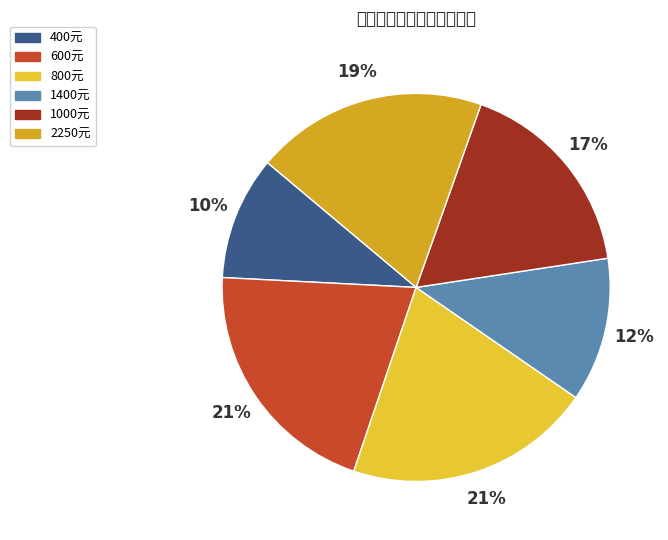

To the nearest percent, what is the average slice percentage?

17%